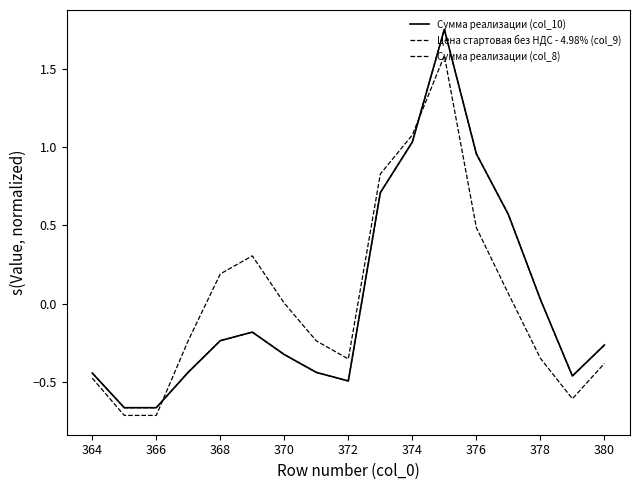

Does the chart have visible grid lines?

No